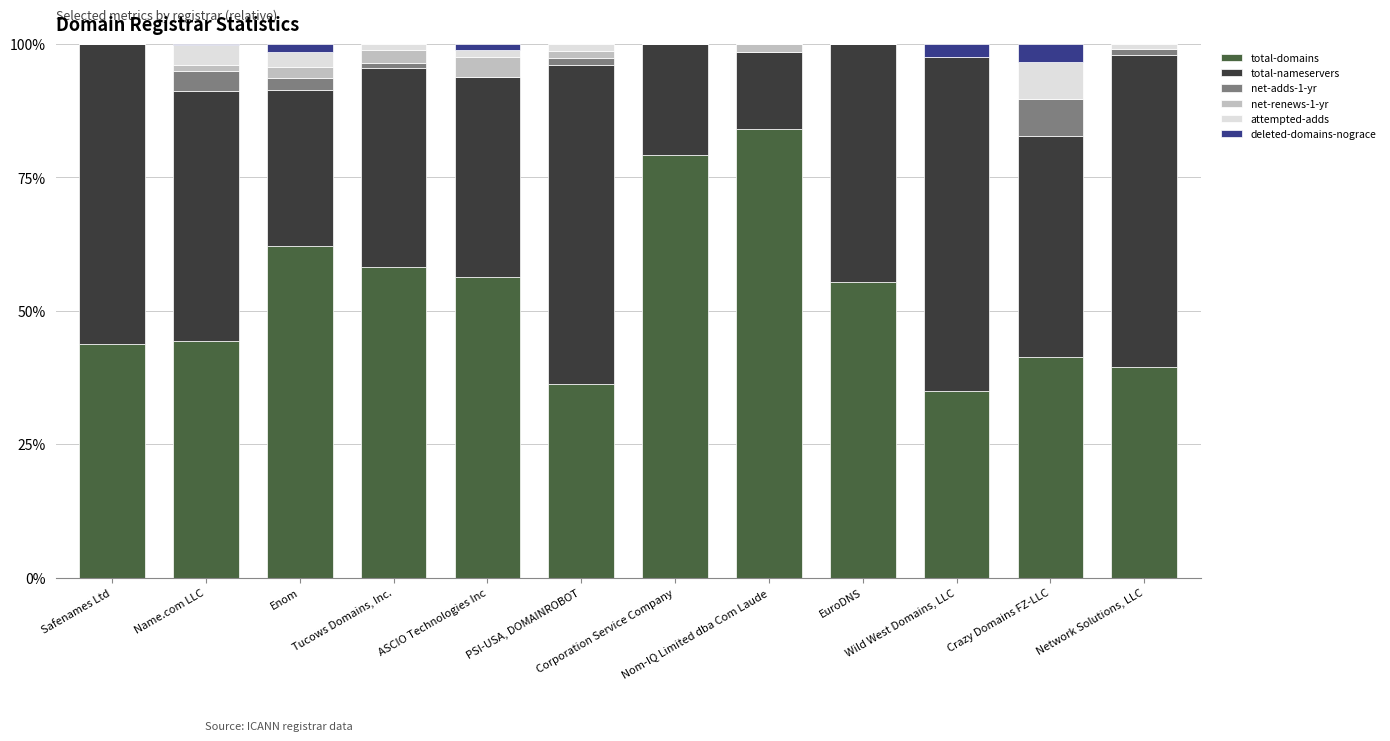

What are all the series names shown in the legend?

total-domains, total-nameservers, net-adds-1-yr, net-renews-1-yr, attempted-adds, deleted-domains-nograce